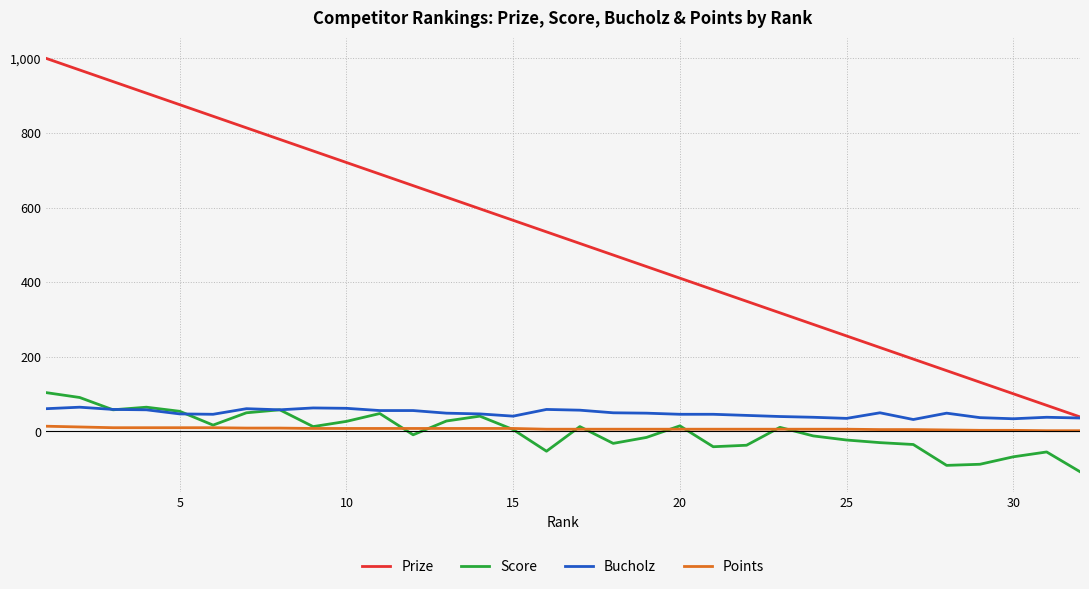

Which series has the largest total across all categories?

Prize